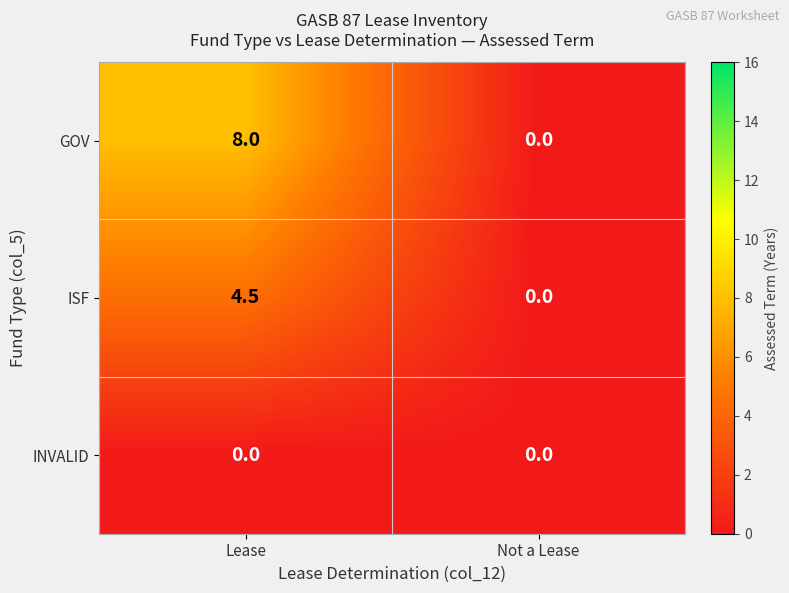

Is it true that INVALID equals 0.0 at Not a Lease?

True